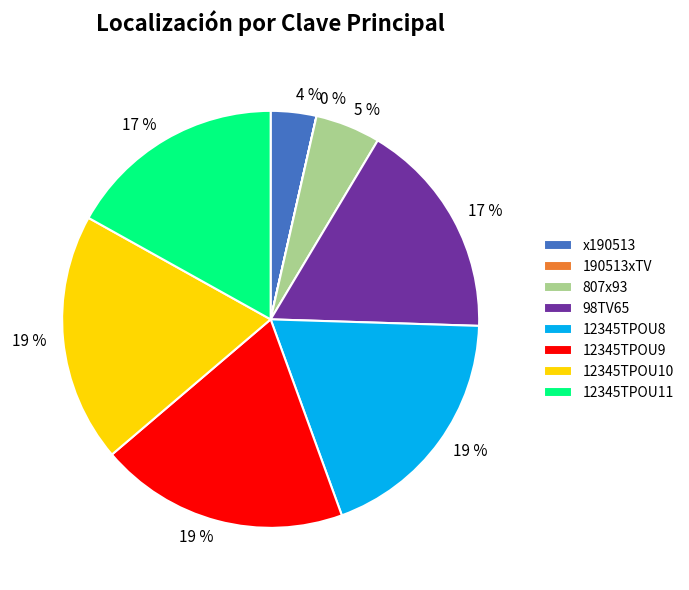

To the nearest percent, what percentage of the pie is 12345TPOU11?

17%